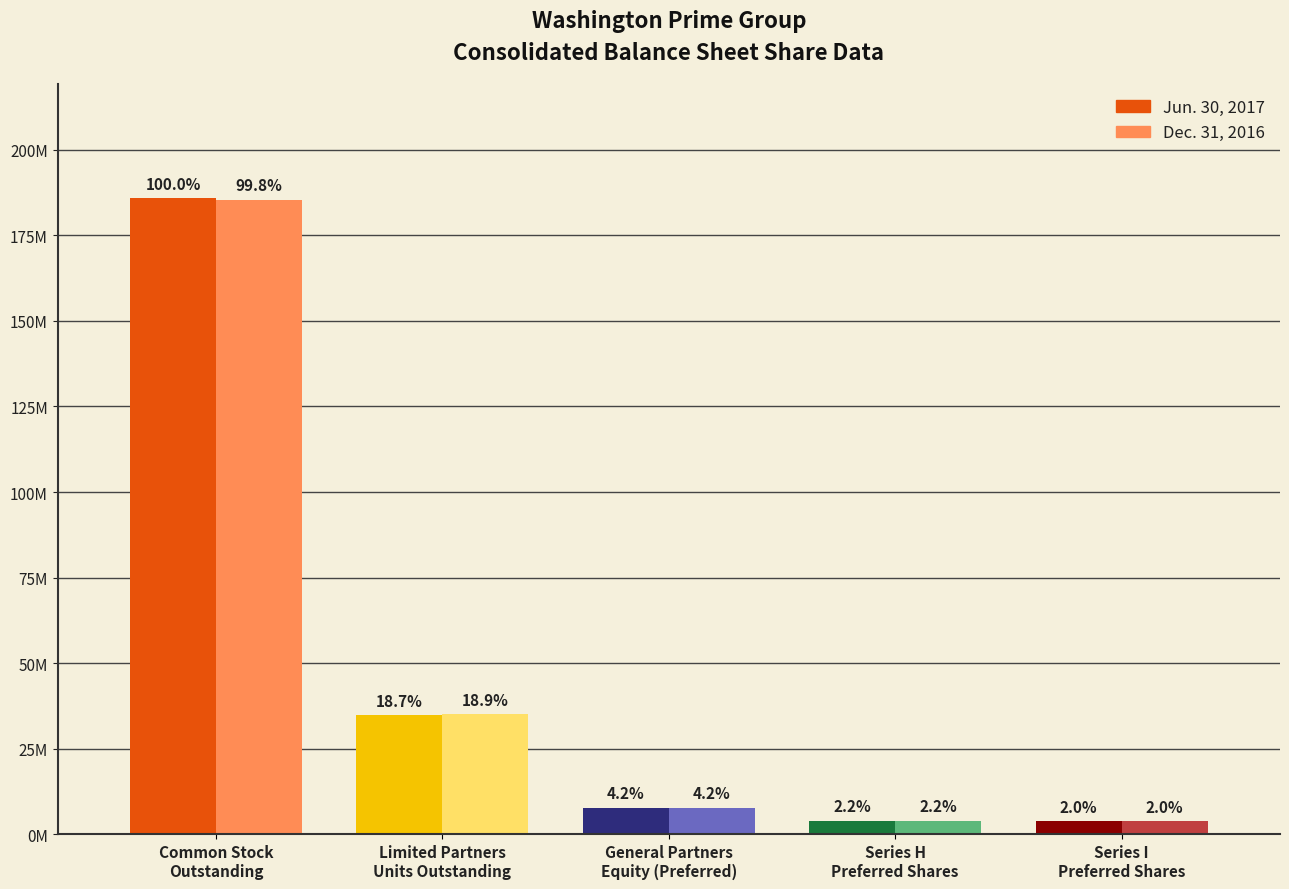

Is the value of Jun. 30, 2017 at General Partners
Equity (Preferred) greater than the value of Dec. 31, 2016 at Series H
Preferred Shares?

Yes